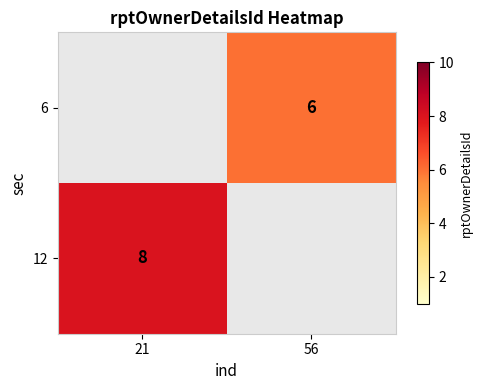

Is the value of 6 at 56 greater than the value of 12 at 21?

No